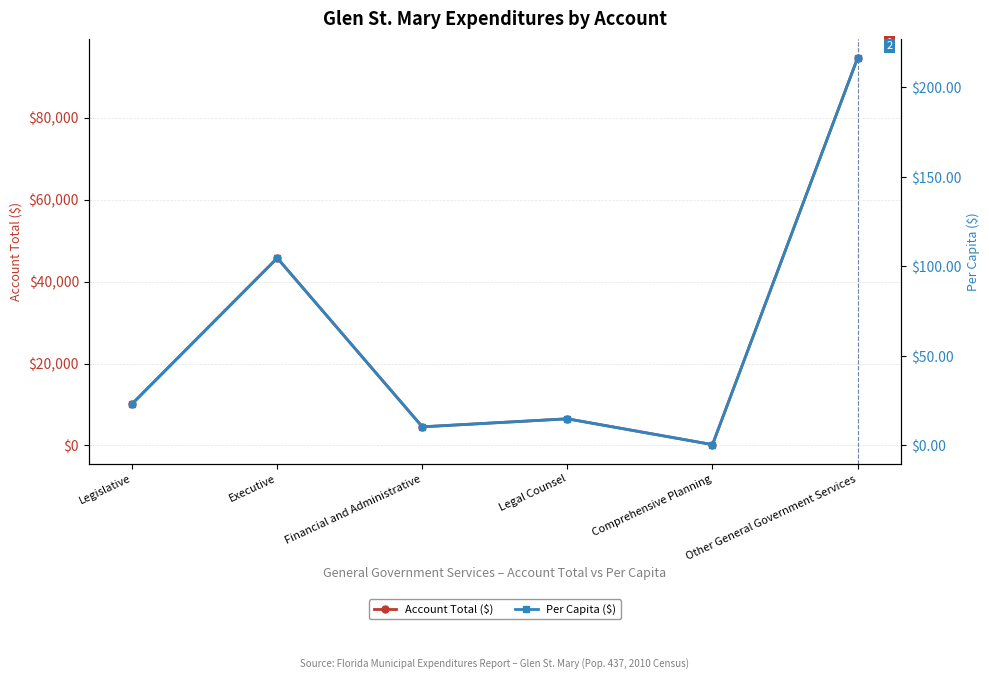

True or false: Per Capita ($) and Account Total ($) intersect in this chart.

False